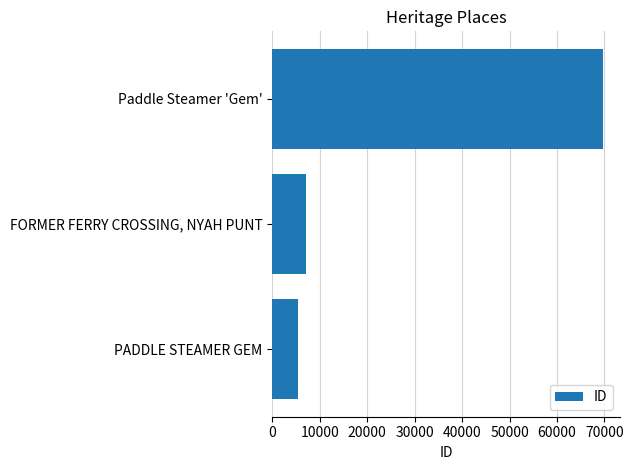

List the labels in order of value, largest first.

Paddle Steamer 'Gem', FORMER FERRY CROSSING, NYAH PUNT, PADDLE STEAMER GEM